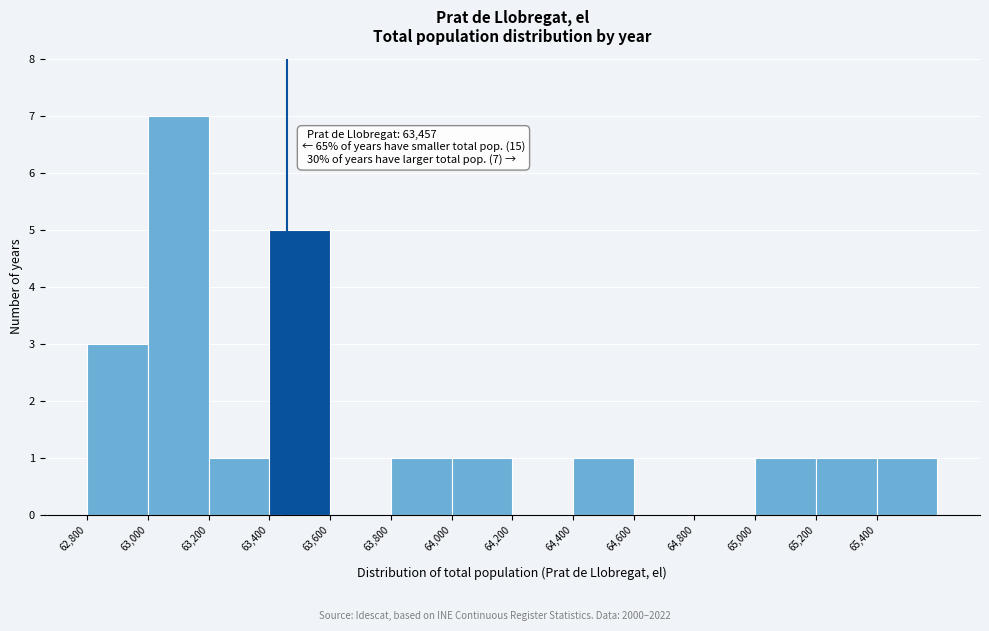

Which range on the x-axis has the tallest bar?

63000 to 63200